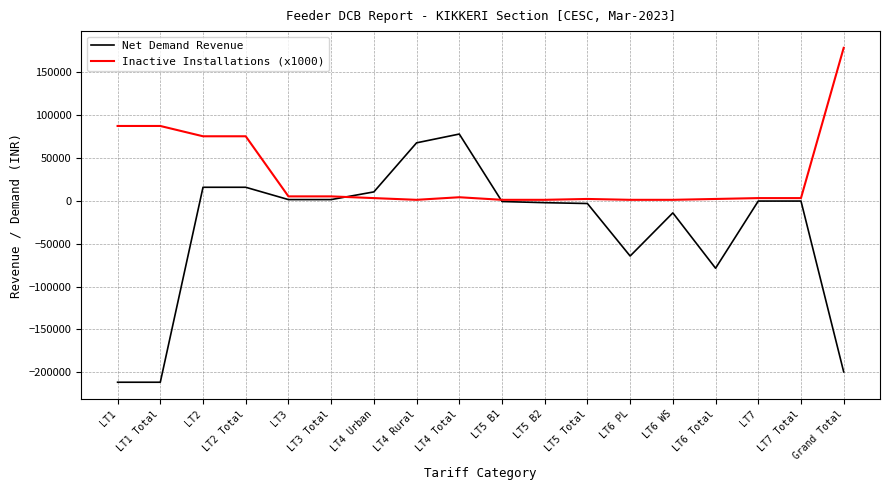

What is the minimum value shown in the chart?

-211439.4